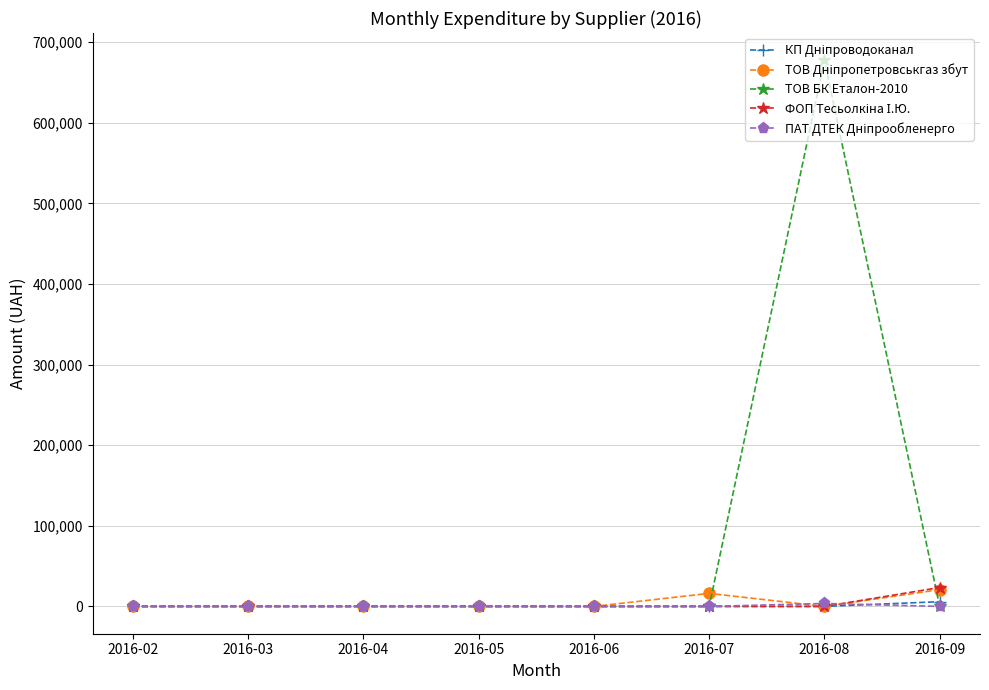

Which category has the highest value in the ТОВ БК Еталон-2010 series?

2016-08